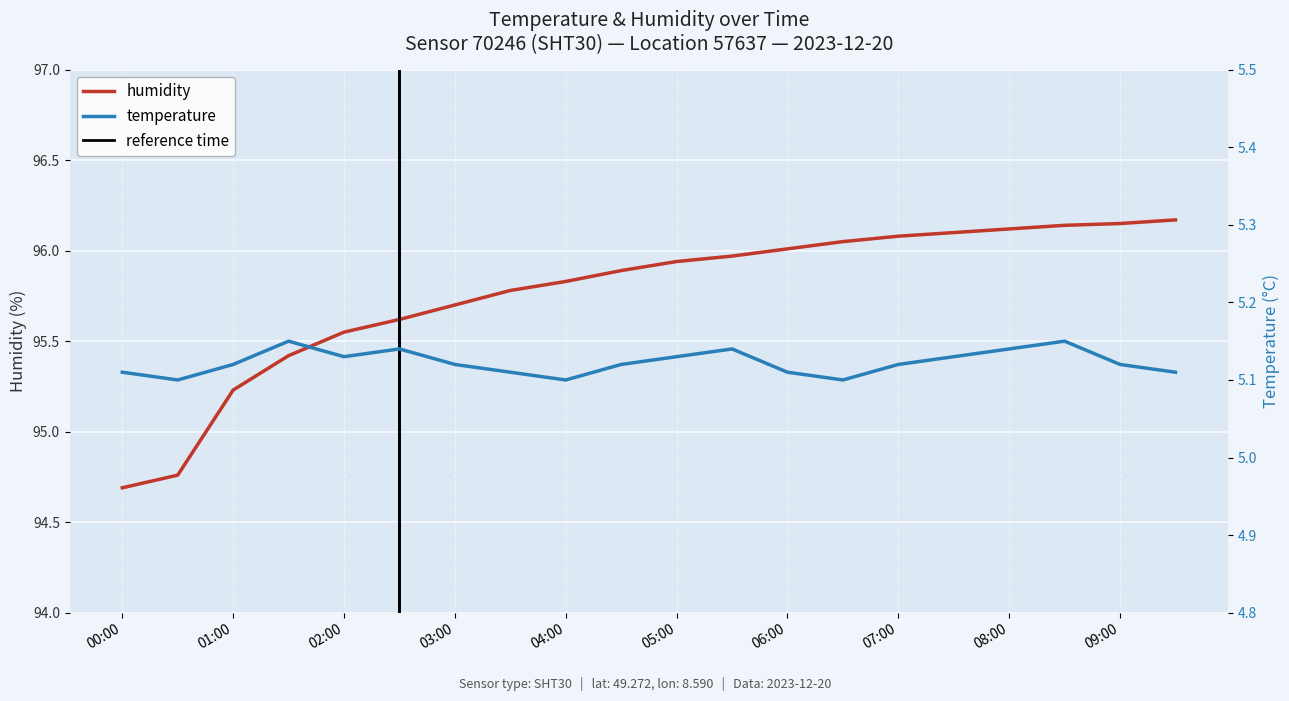

What position from the right is 06:30?

7